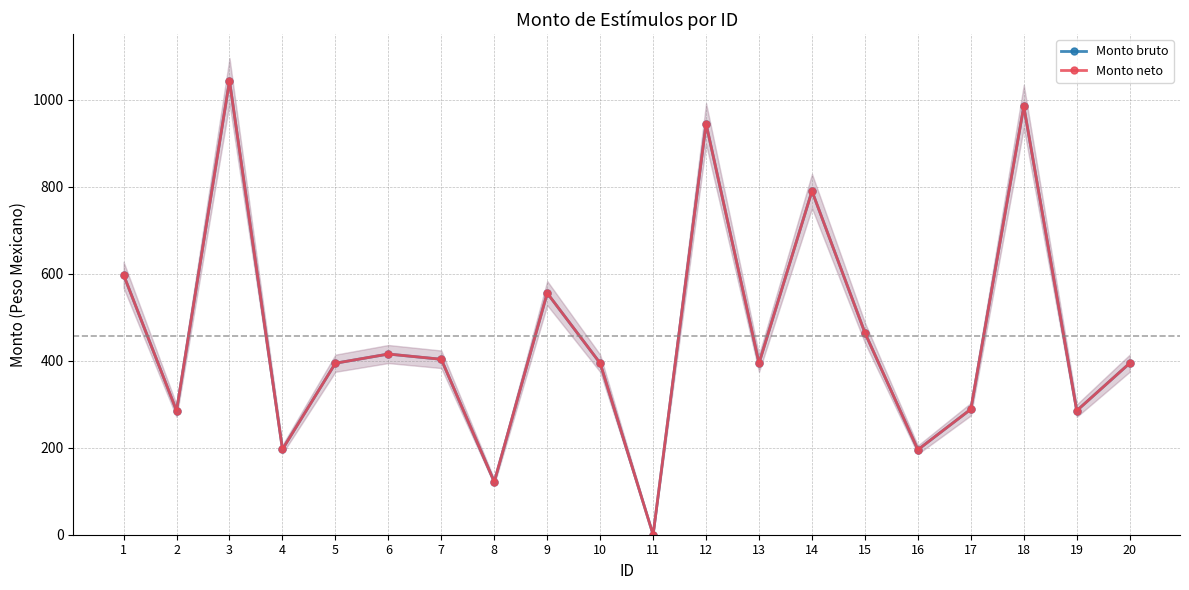

What value does the Monto neto series have at 9?

555.5